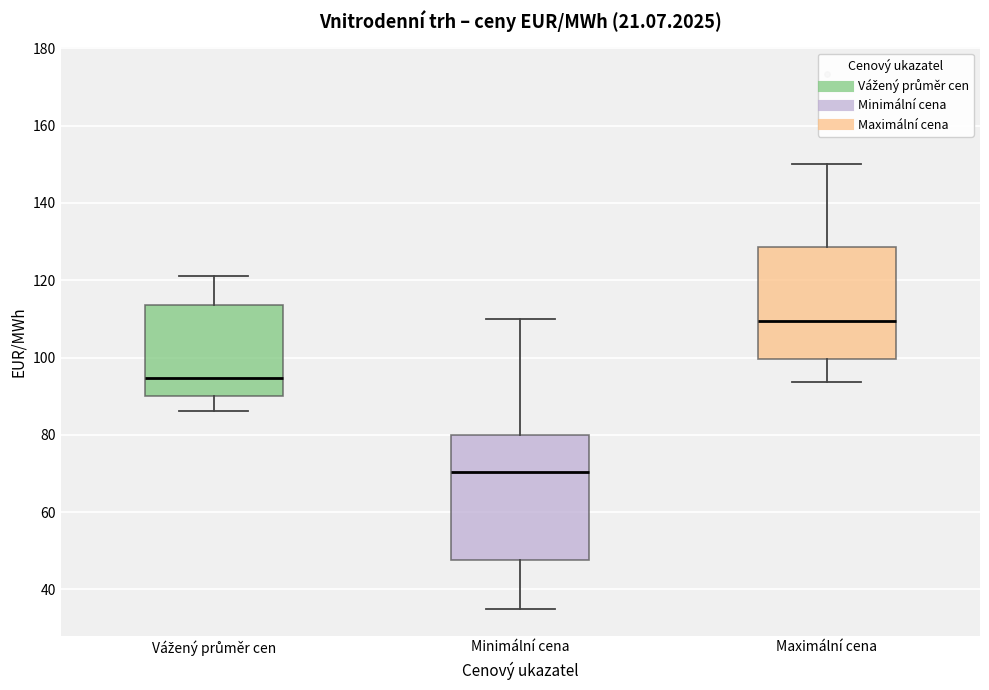

Which box is the tallest, from its lower edge to its upper edge?

Minimální cena